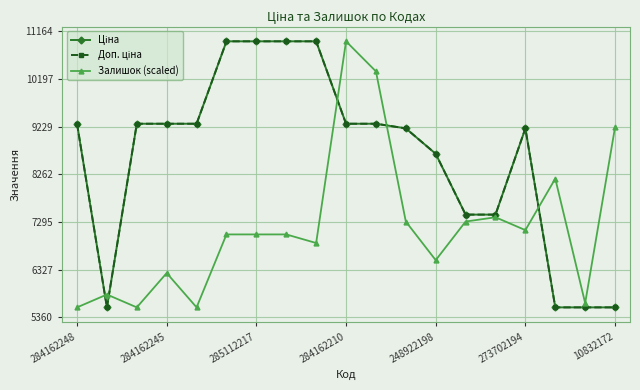

How many lines are shown in the chart?

3